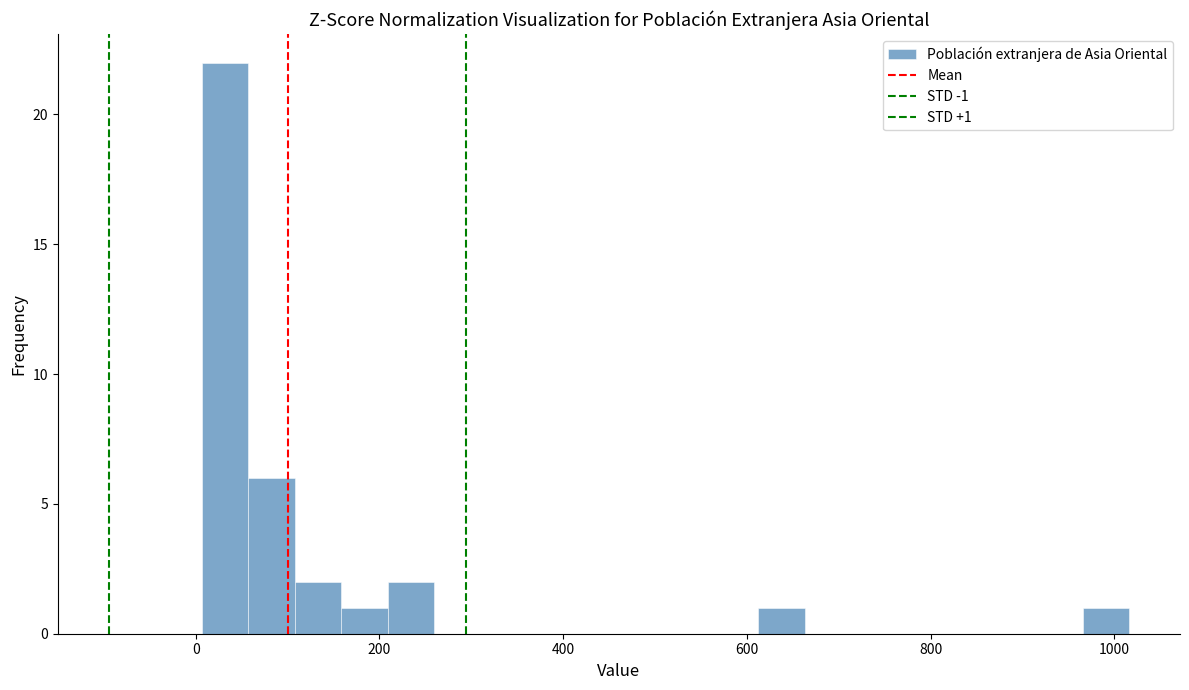

Around what value on the x-axis is the tallest bar? Give the approximate position of its centre, as read against the axis.

40